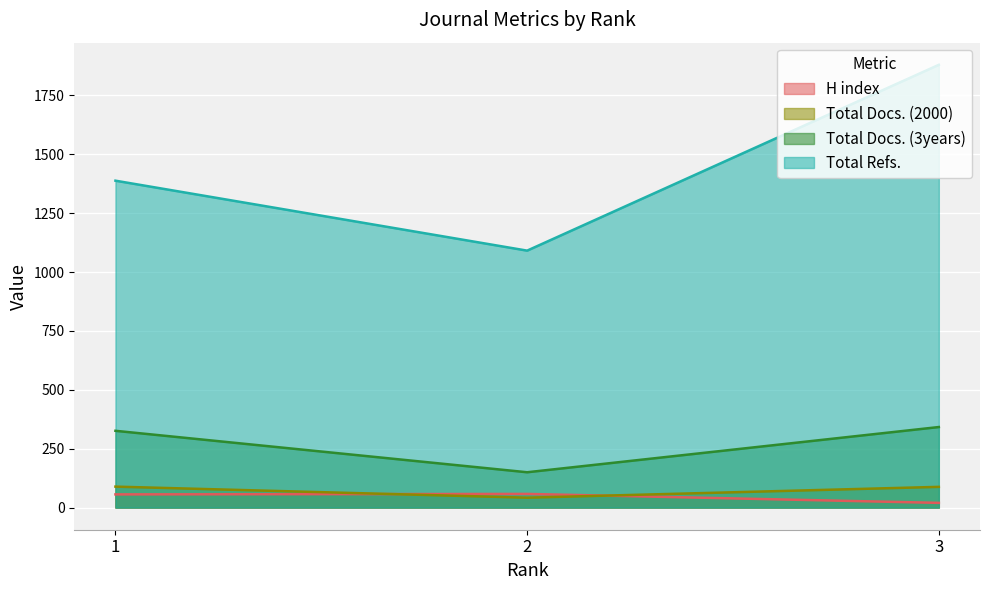

What is the difference between the maximum and minimum values in the H index series?

38